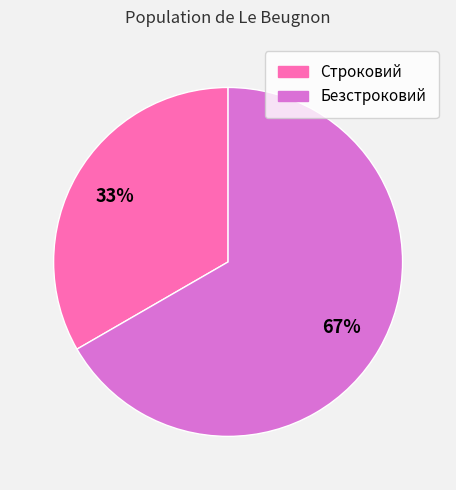

Combined, do Строковий and Безстроковий account for over 50%?

Yes